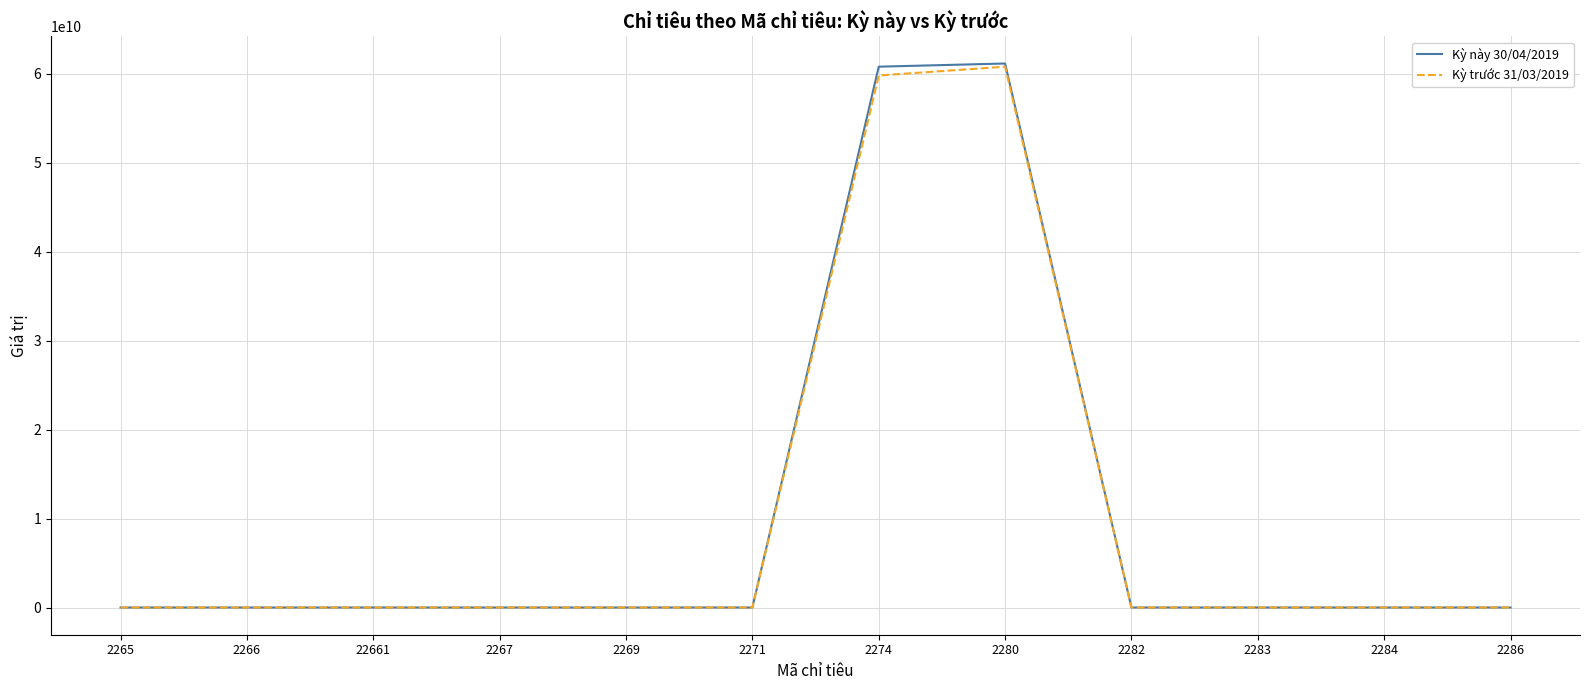

The value of Kỳ này 30/04/2019 at 22661 is 0.0. True or false?

True